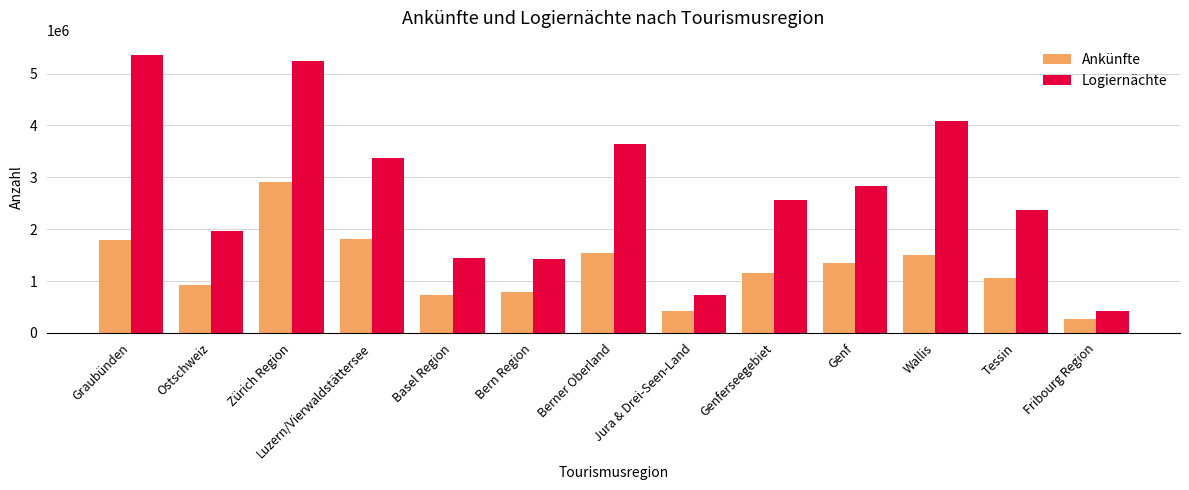

Is the value of Ankünfte at Basel Region greater than the value of Logiernächte at Genf?

No